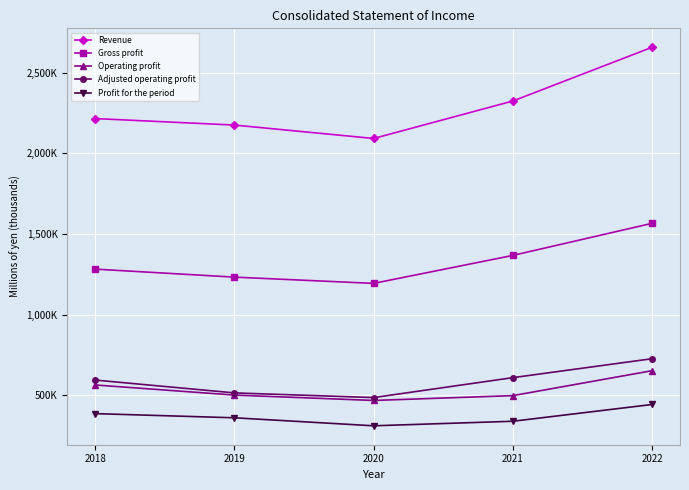

True or false: Operating profit and Adjusted operating profit cross at least once.

False